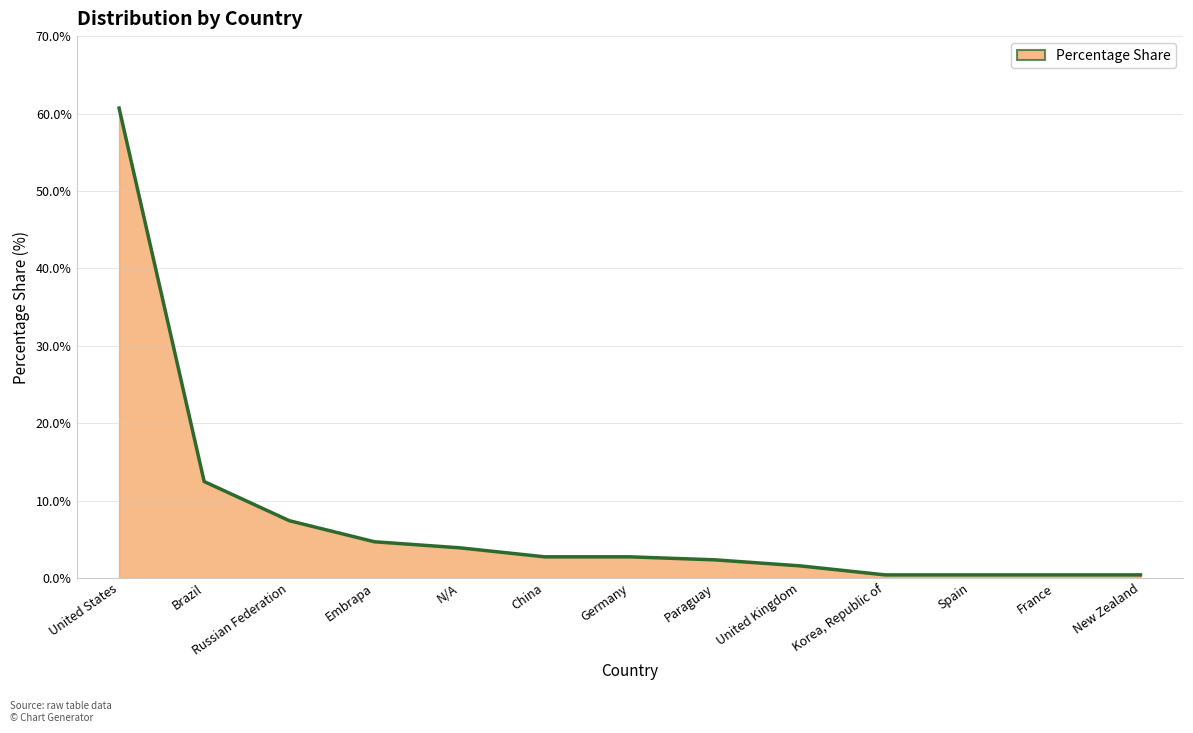

How many lines are shown in the chart?

1